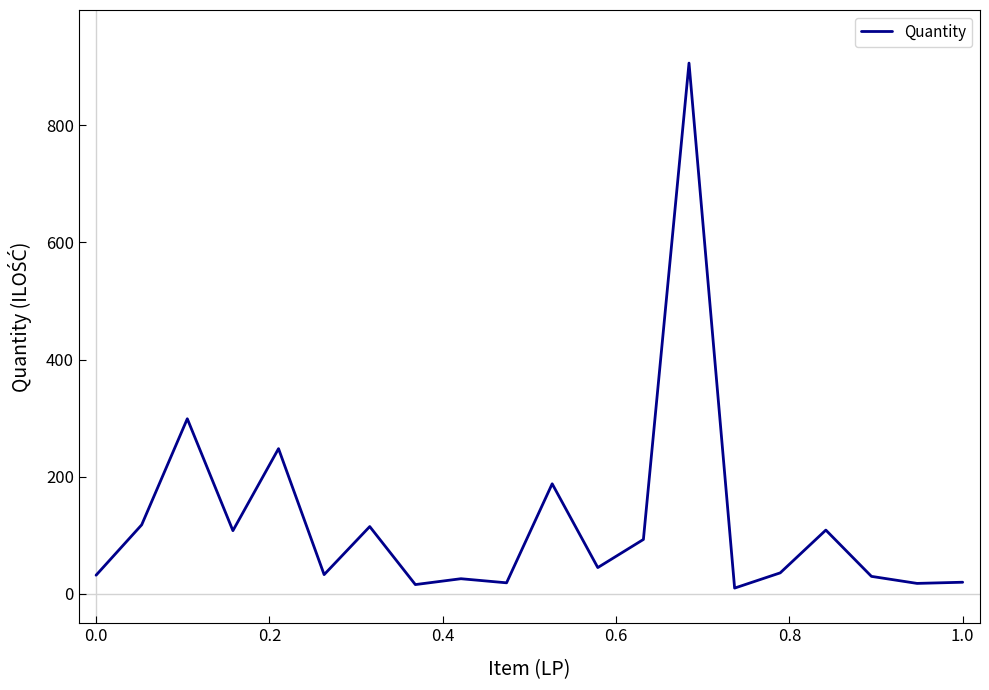

What is the maximum value shown in the chart?

906